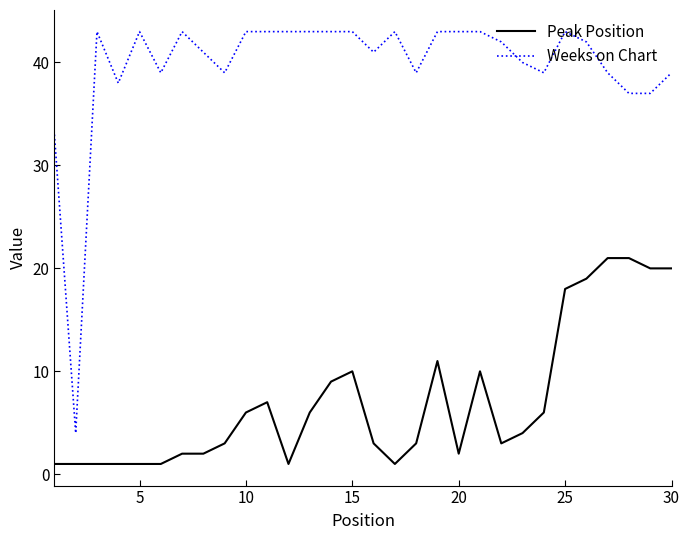

True or false: Weeks on Chart and Peak Position cross at least once.

False